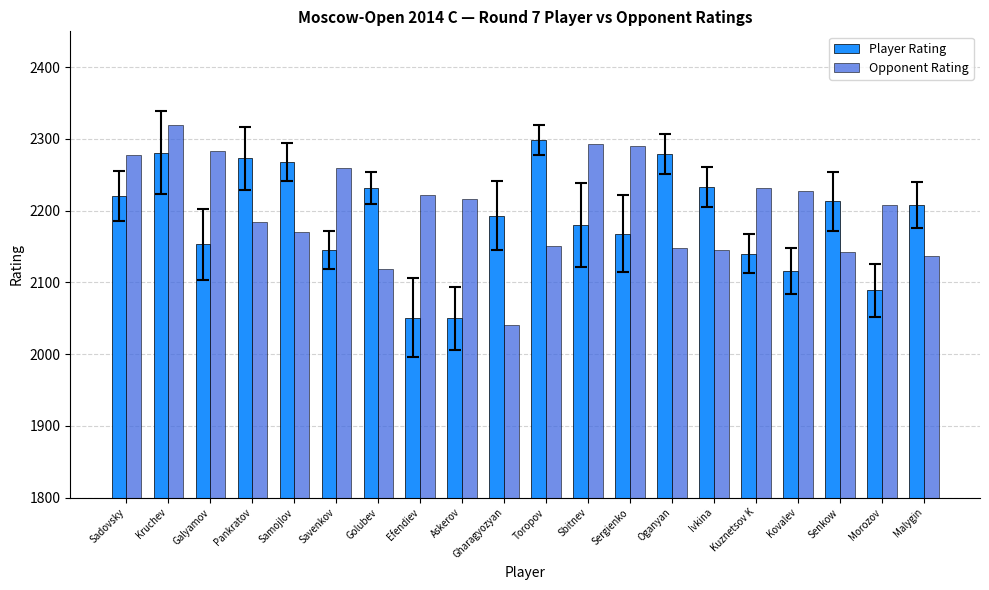

What is the total value across all series at Toropov?

4449